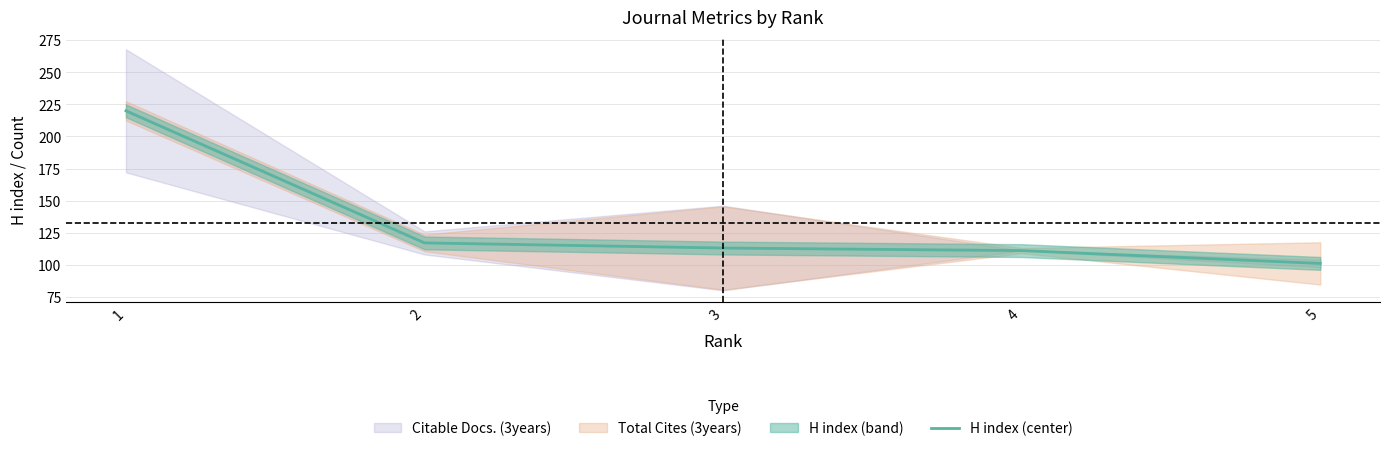

Reading right to left, extract all data points from this chart.

101	111	113	117	220